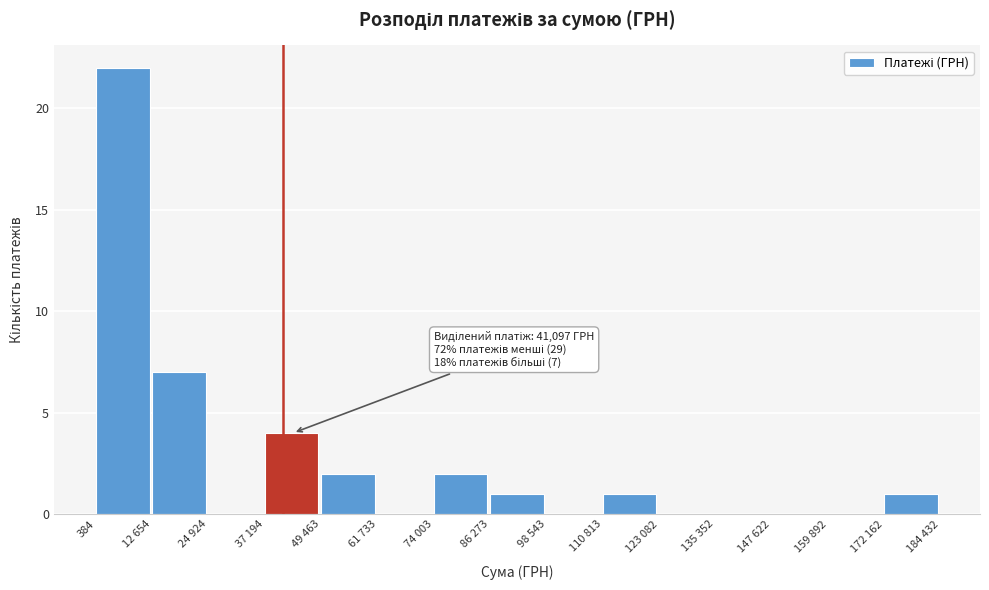

Reading right to left, what are all the values shown in this chart?

172 162=1	159 892=0	147 622=0	135 352=0	123 082=0	110 813=1	98 543=0	86 273=1	74 003=2	61 733=0	49 463=2	37 194=4	24 924=0	12 654=7	384=22